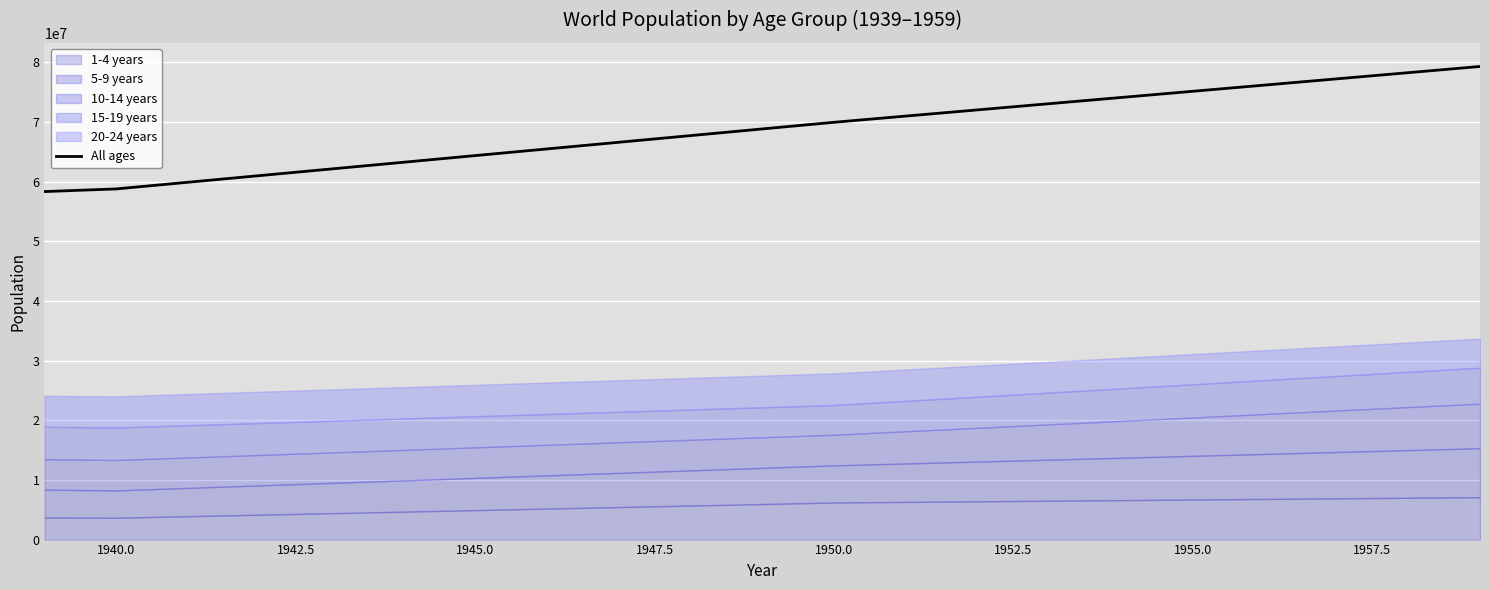

What is the highest value of the All ages series?

79286575